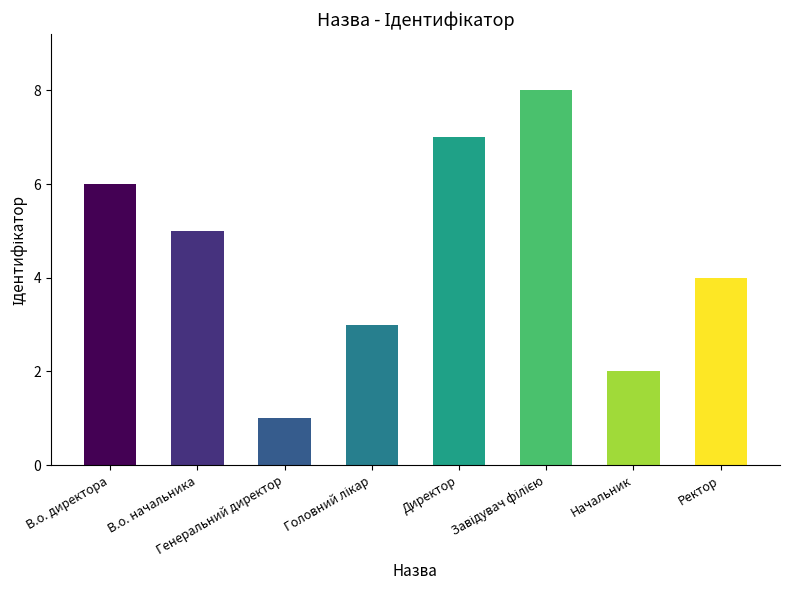

Where is the data nearest to the value 4?

Ректор